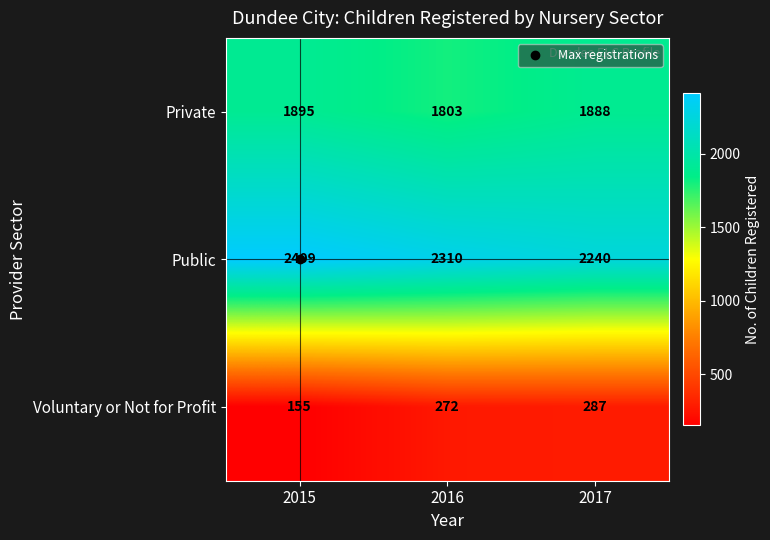

What is the difference between the maximum and minimum values in the Public series?

169